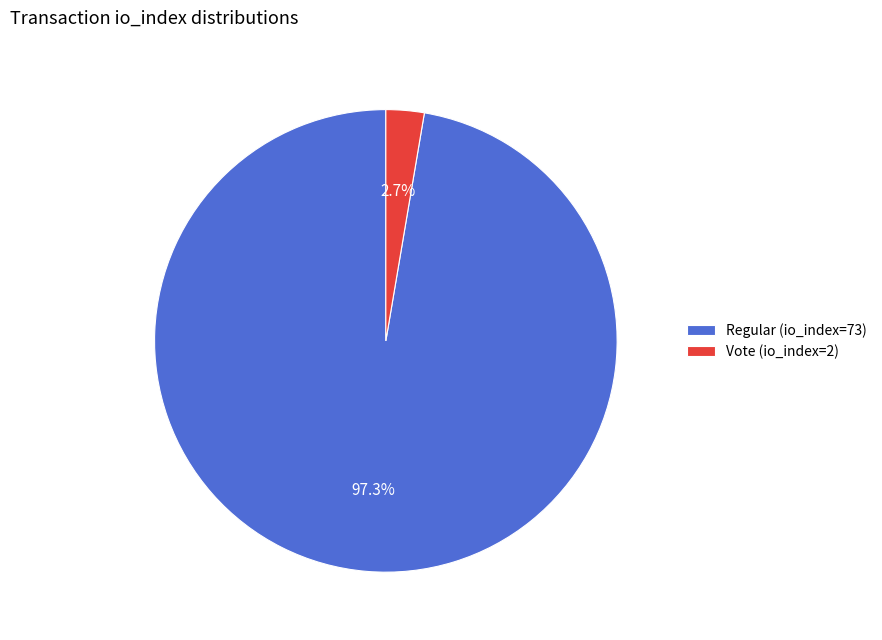

True or false: Regular (io_index=73) accounts for 88% of the total.

False